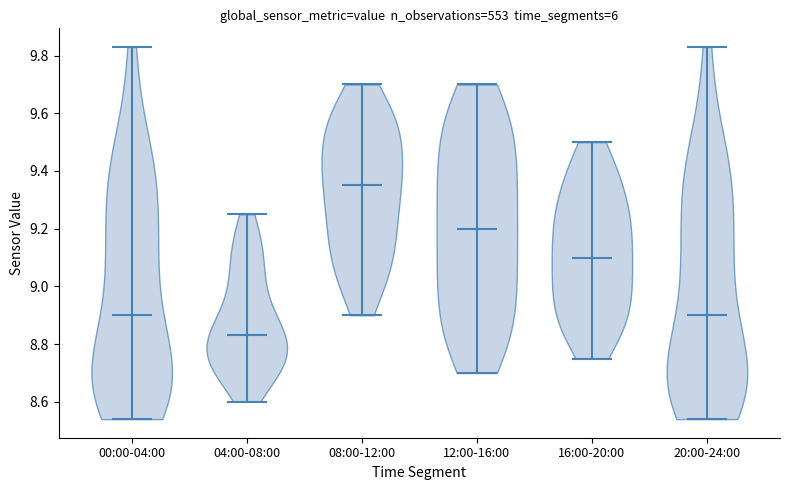

Reading left to right, read every violin against the y-axis: where its median line is, and the lowest and highest points it reaches. The values are not printed on the chart, so give them approximately, as read against the axis.

00:00-04:00: median line 8.90, lowest point 8.54, highest point 9.84
04:00-08:00: median line 8.84, lowest point 8.60, highest point 9.26
08:00-12:00: median line 9.36, lowest point 8.90, highest point 9.70
12:00-16:00: median line 9.20, lowest point 8.70, highest point 9.70
16:00-20:00: median line 9.10, lowest point 8.76, highest point 9.50
20:00-24:00: median line 8.90, lowest point 8.54, highest point 9.84